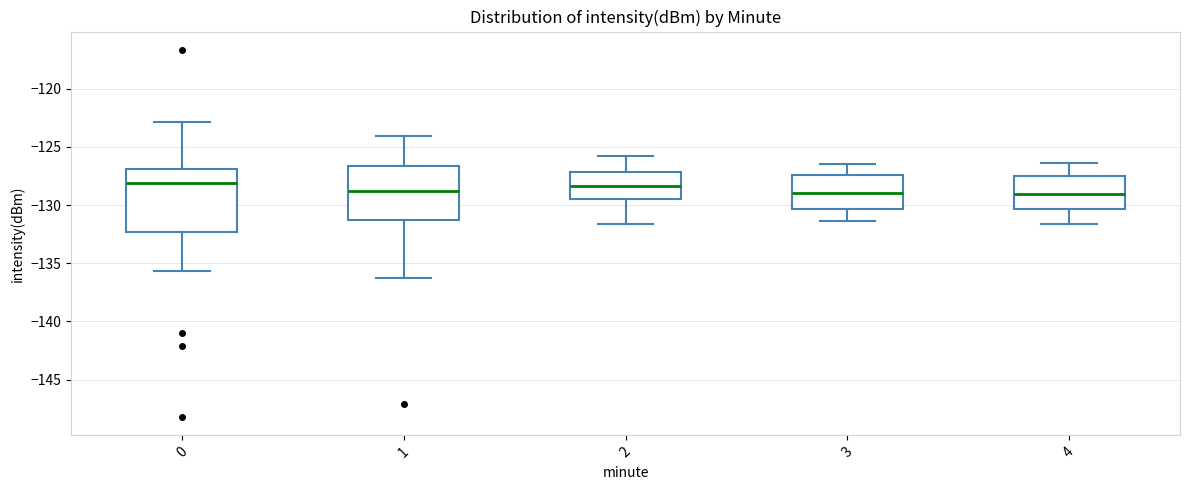

Where is the lower edge of the box at x = 1 on the y-axis? The values are not printed on the chart, so give them approximately, as read against the axis.

-131.5